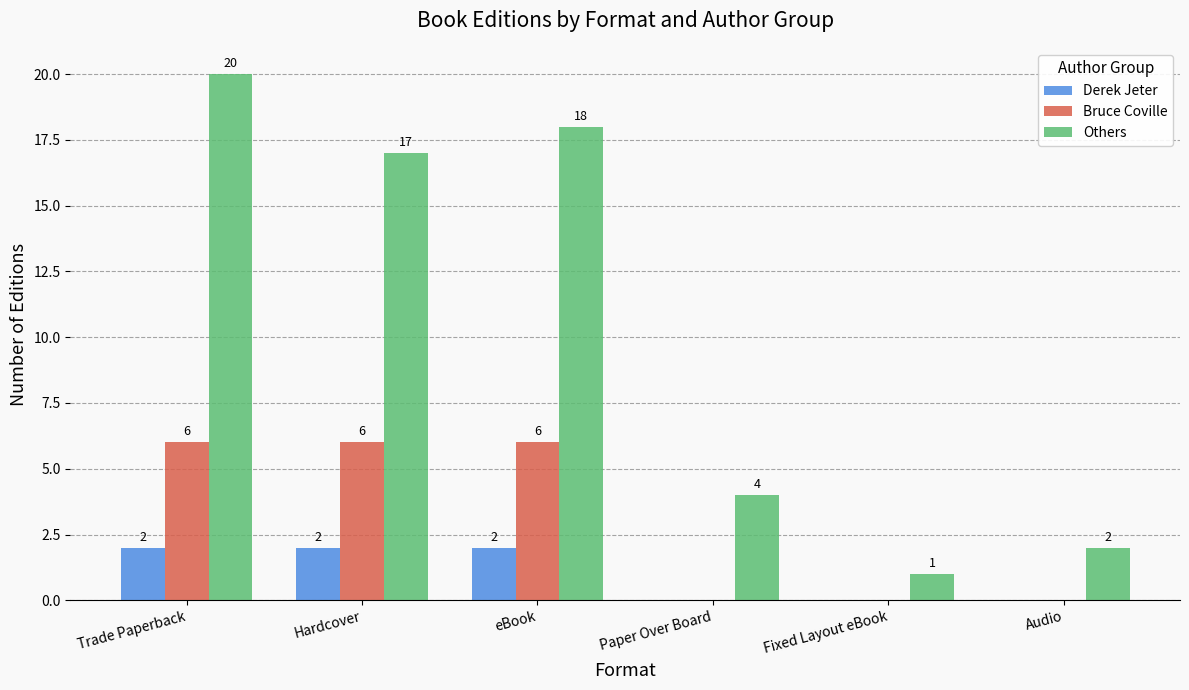

Between Paper Over Board and Audio, which series saw the biggest shift?

Others